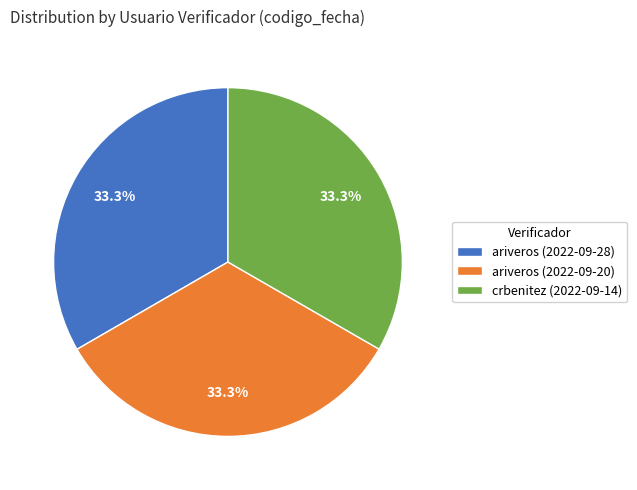

Is it true that ariveros (2022-09-20) is 33% of the pie?

True